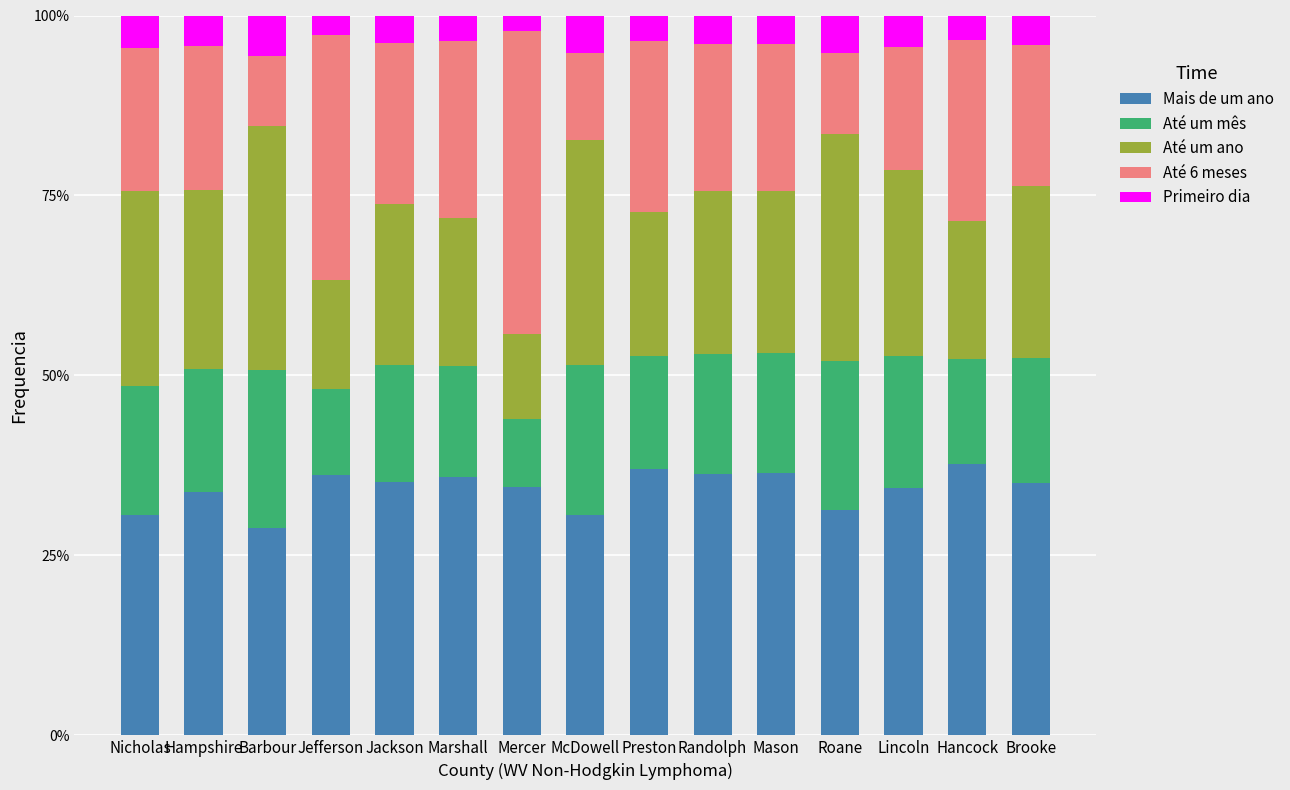

What is the approximate value of Mais de um ano at Randolph?

36.3